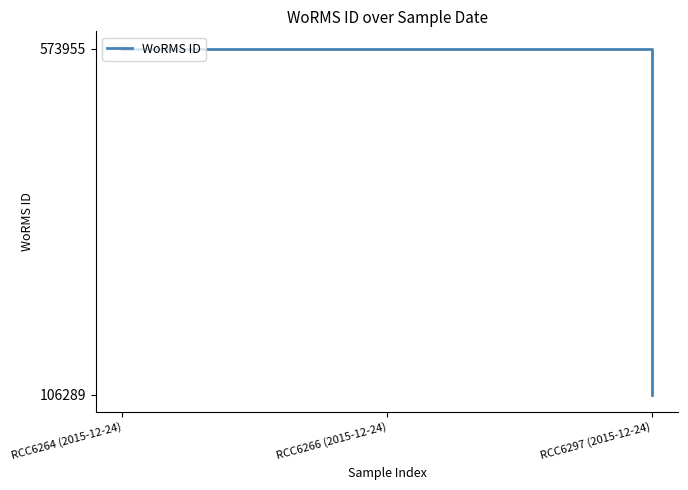

What is the ratio of the value at RCC6264 (2015-12-24) to the value at RCC6297 (2015-12-24)?

5.4